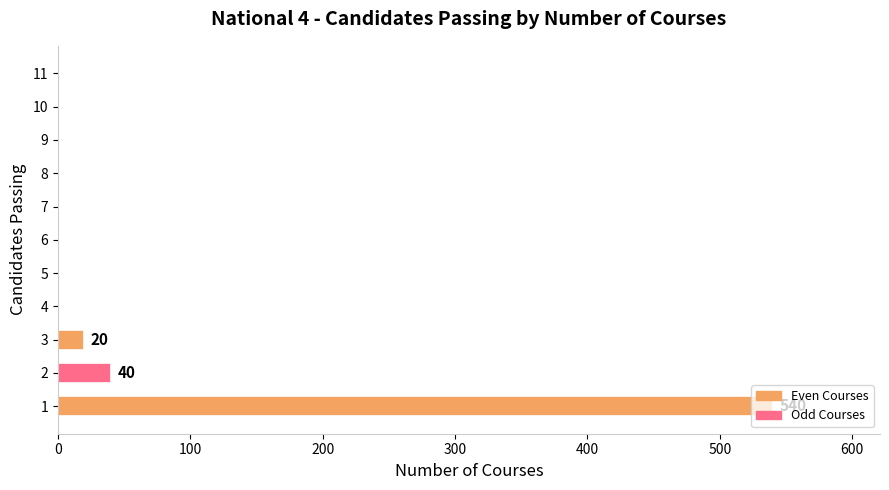

Where is the data nearest to the value 270?

2